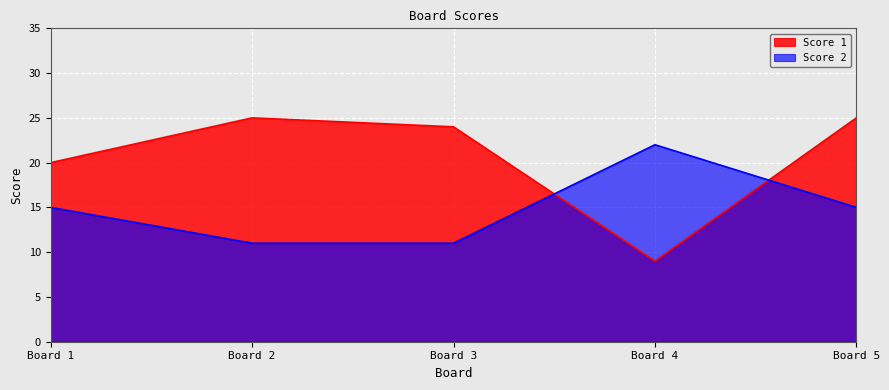

Where is the first local maximum for Score 2?

Board 4